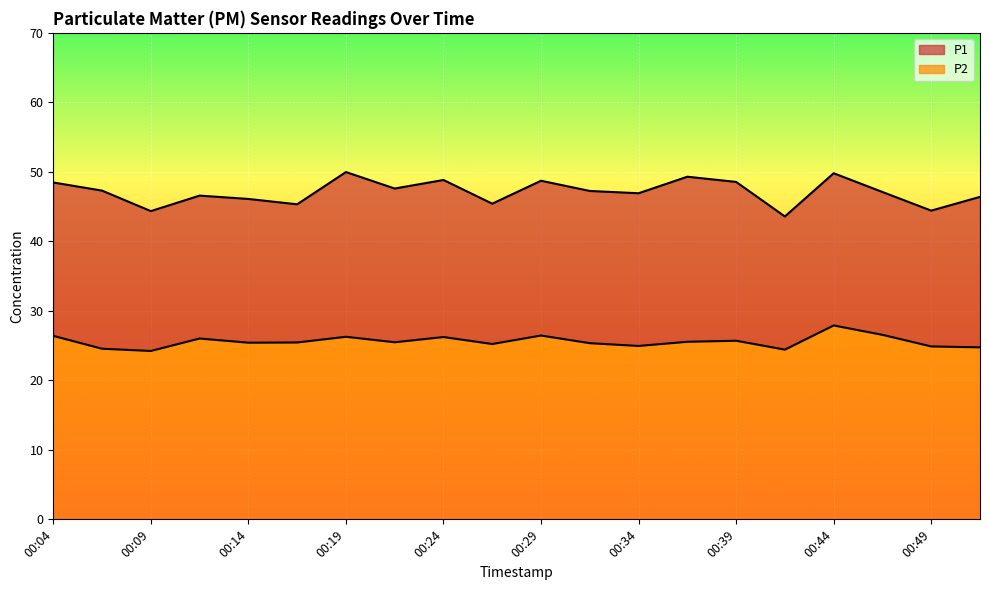

The P1 series shows 67.2 at 00:24. True or false?

False